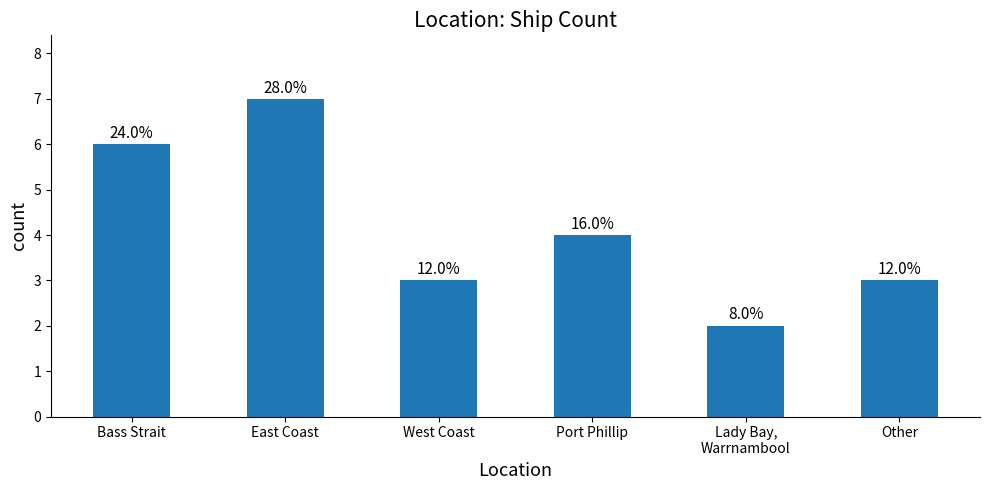

How many bars are there in total?

6